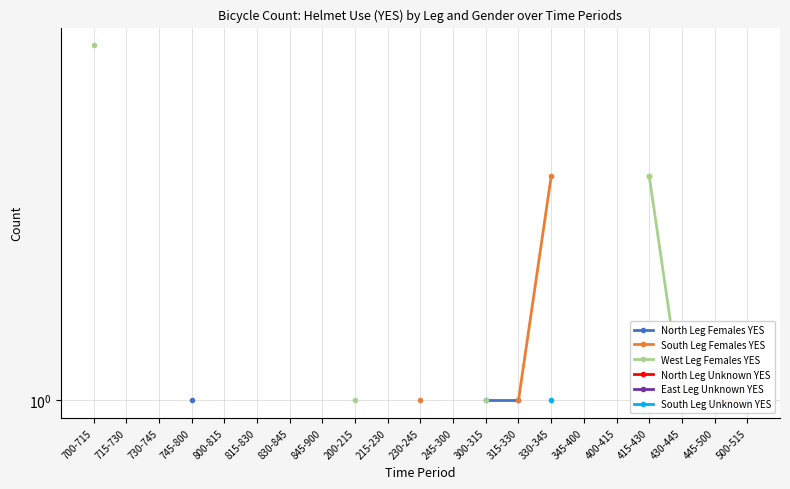

Does the chart have visible grid lines?

Yes